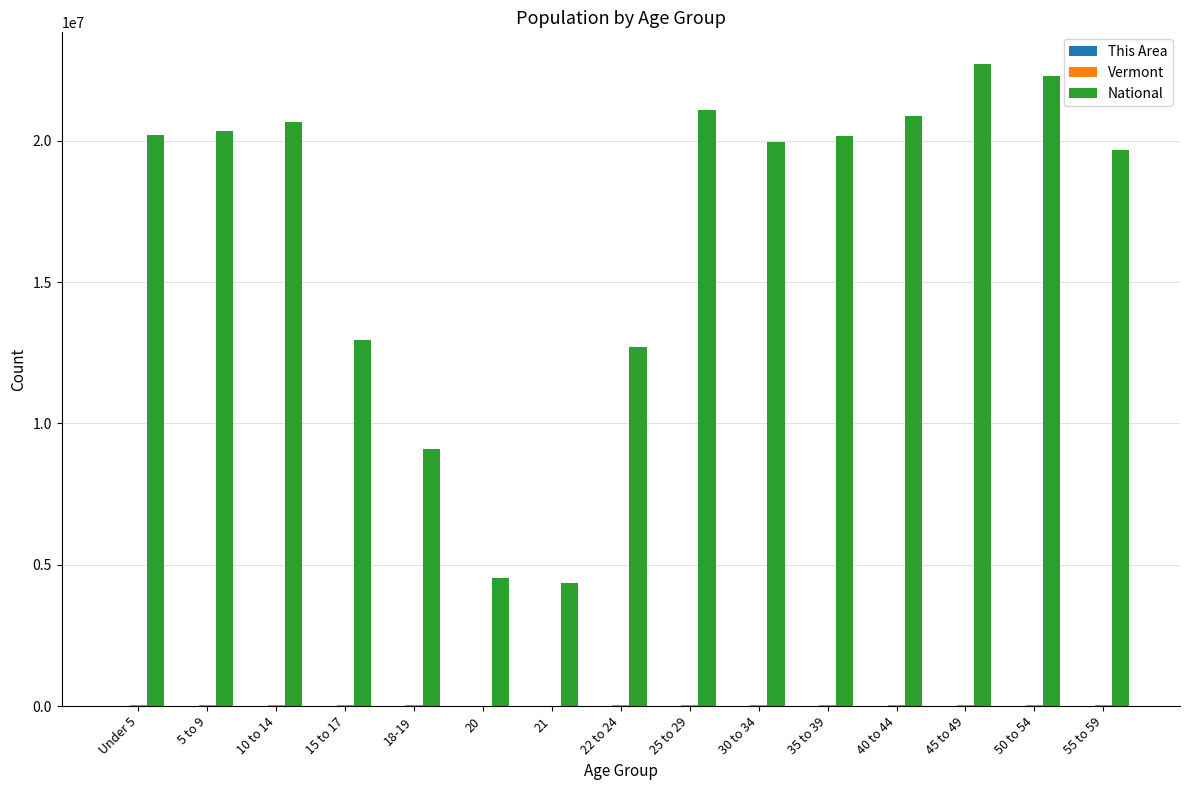

Which series has the largest total across all categories?

National